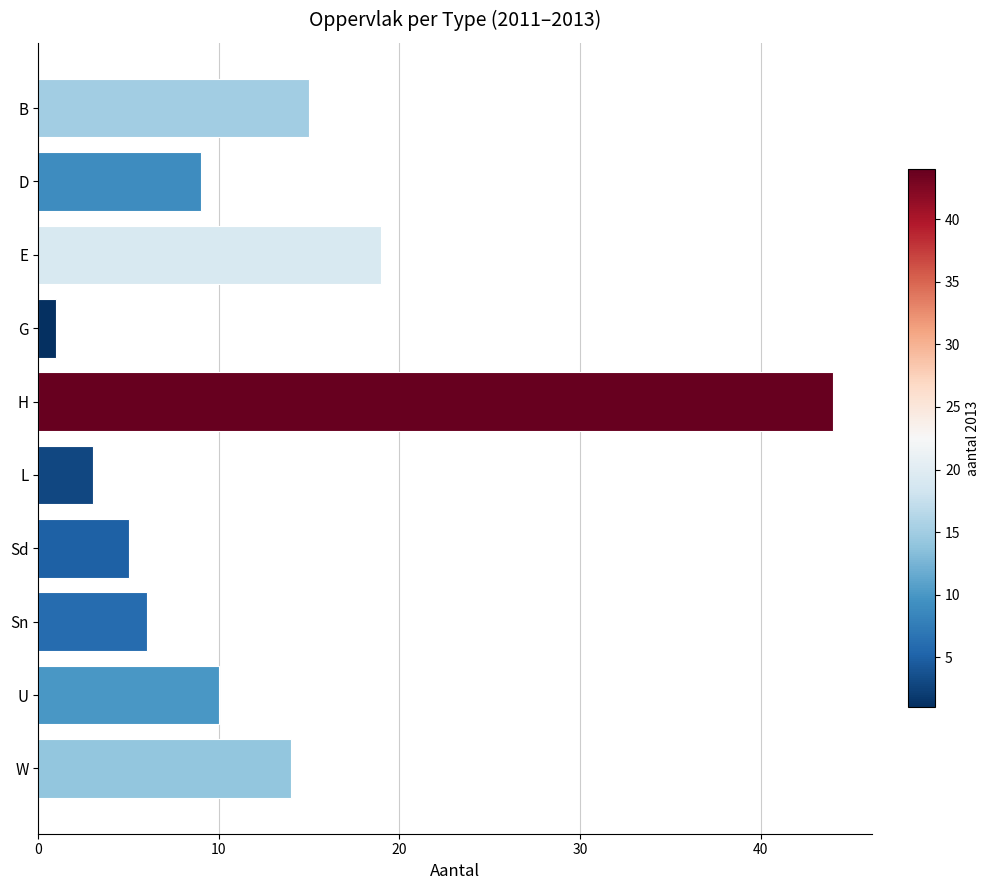

What value does the data have at Sn?

6